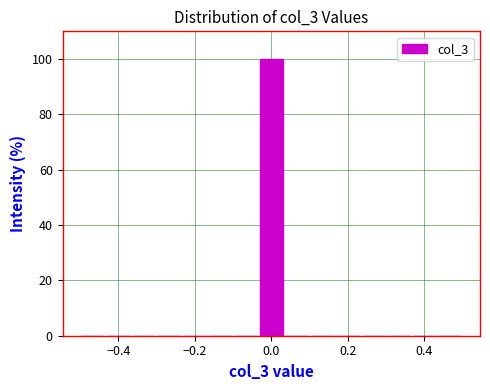

Read against the x-axis, roughly where is the centre of the tallest bar?

0.00